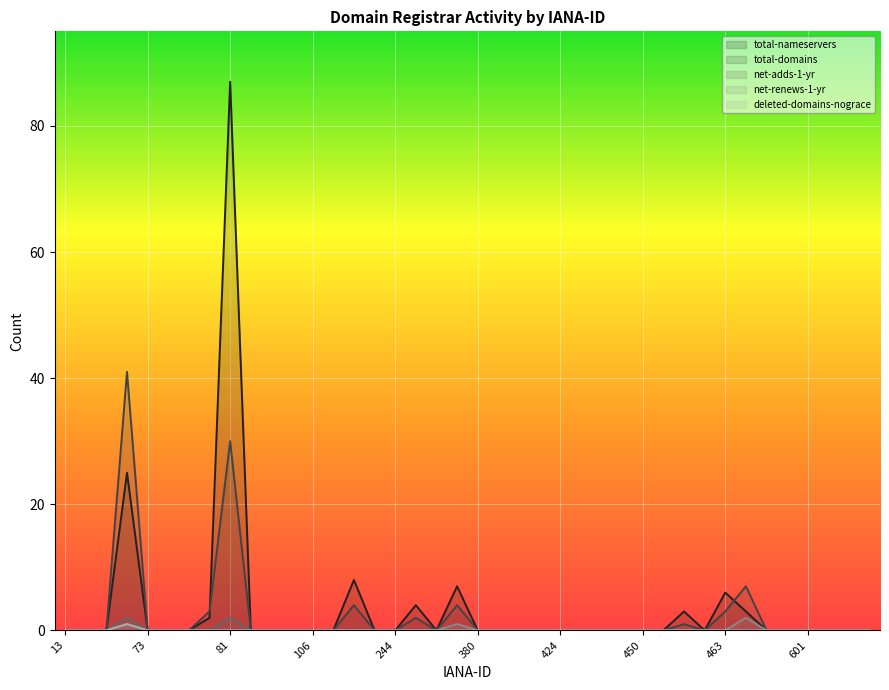

List the series in order of their peak value, lowest first.

deleted-domains-nograce, net-adds-1-yr, net-renews-1-yr, total-domains, total-nameservers